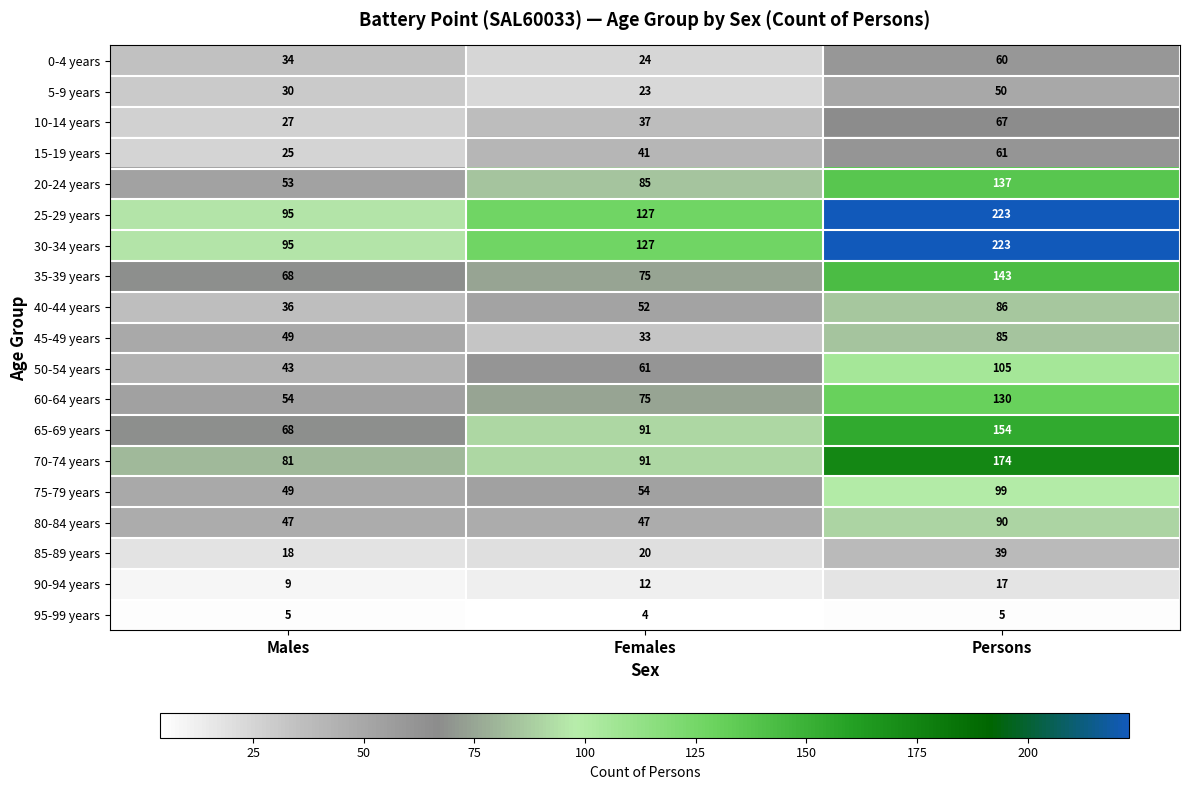

True or false: 20-24 years has a value of 70 at Males.

False